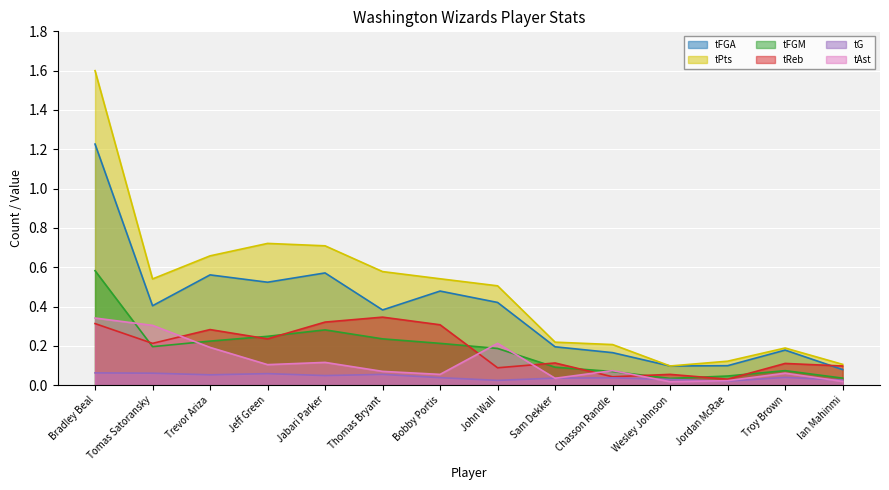

At which label is tG closest to 0?

Jordan McRae